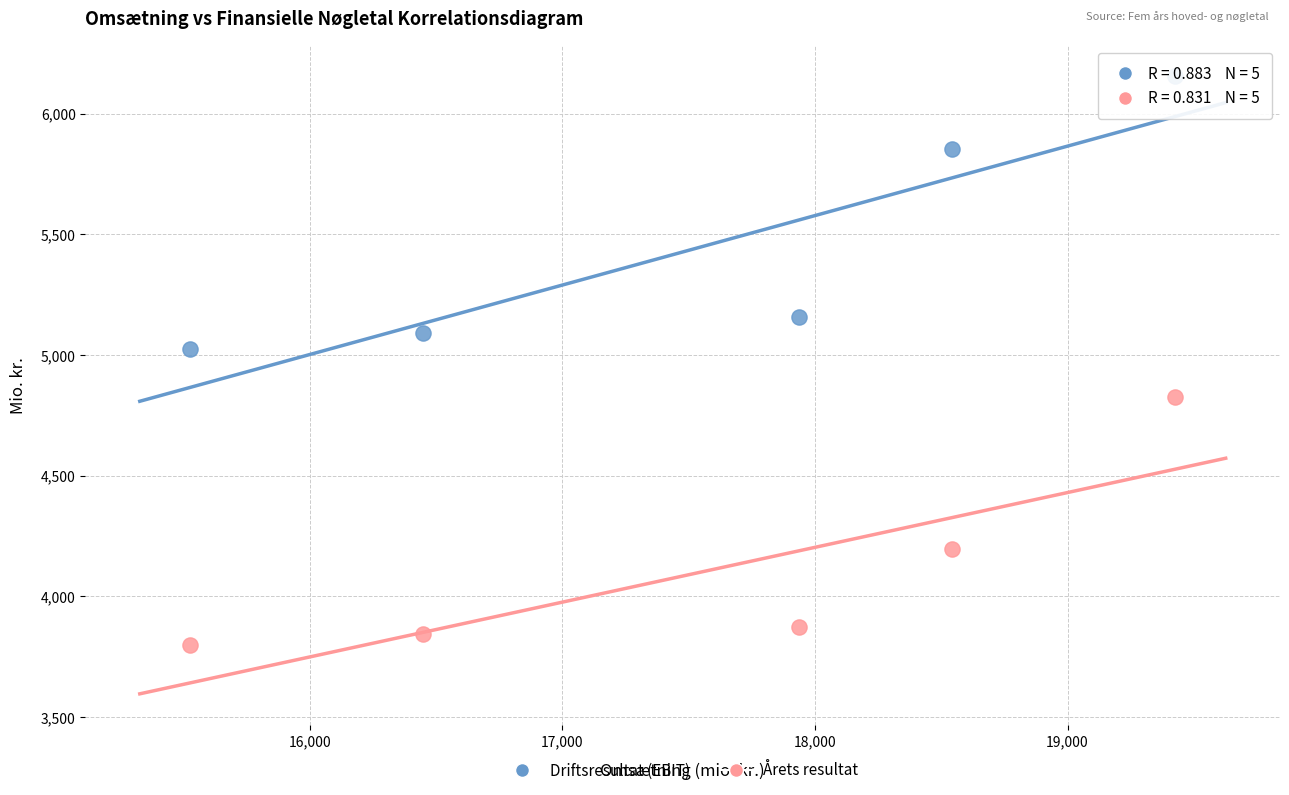

In the Årets resultat series, what Y value is closest to 4311?

4197